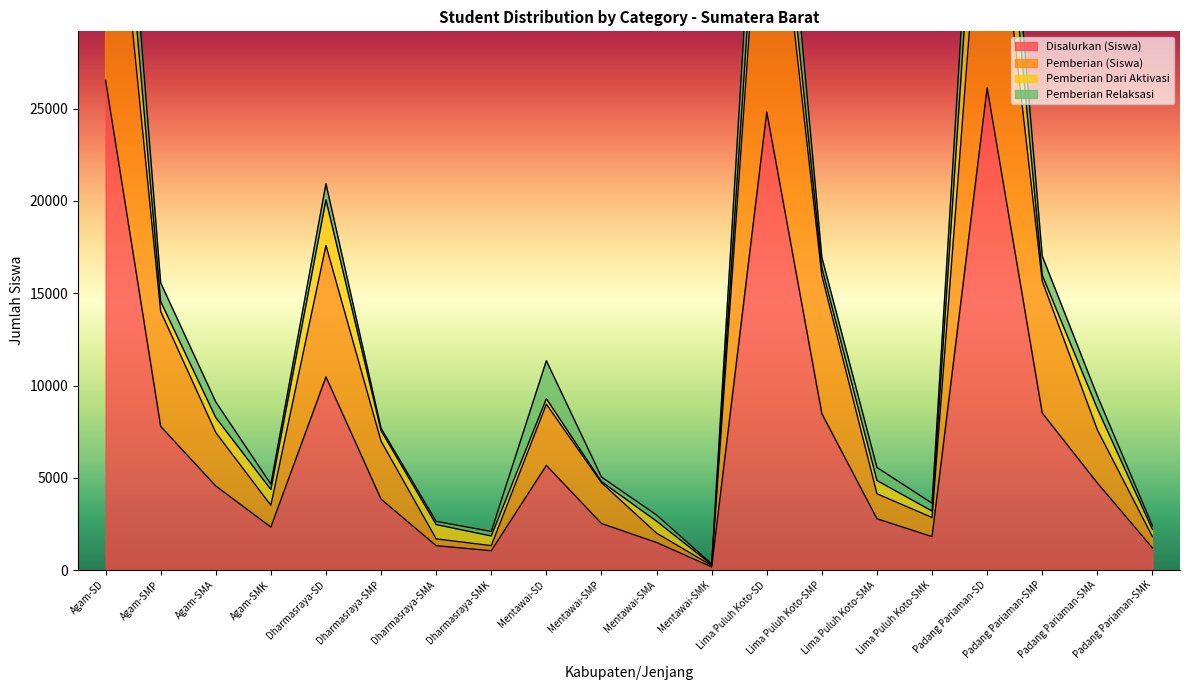

True or false: Pemberian (Siswa) and Disalurkan (Siswa) cross at least once.

False